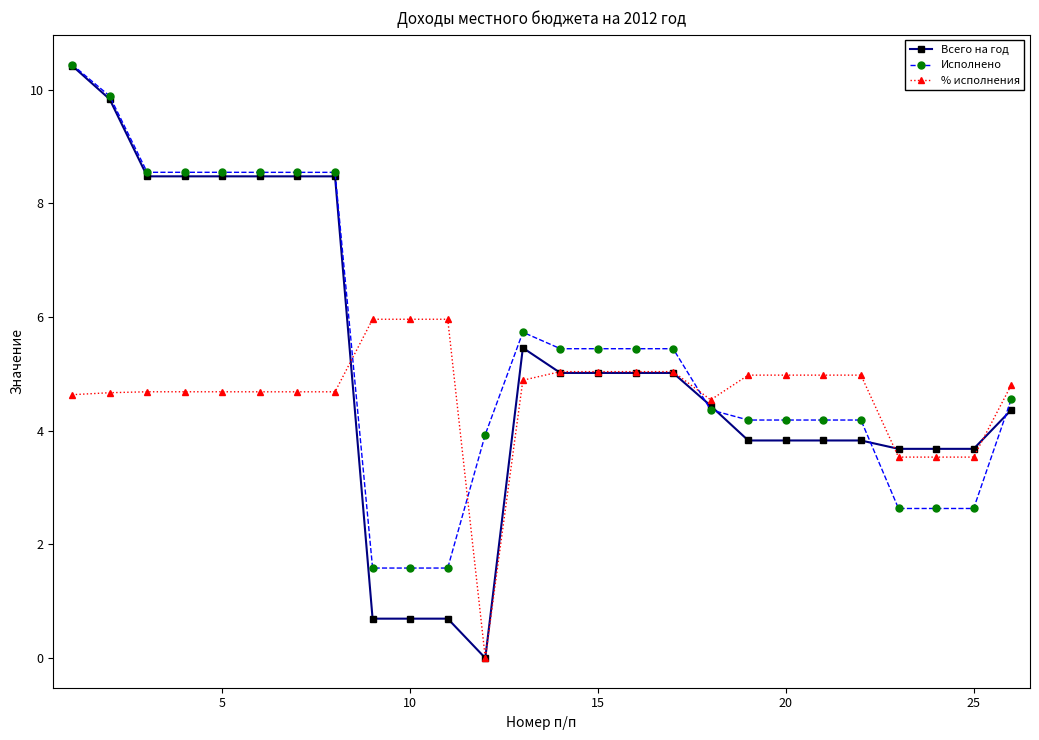

Which series has the widest spread of values?

Всего на год